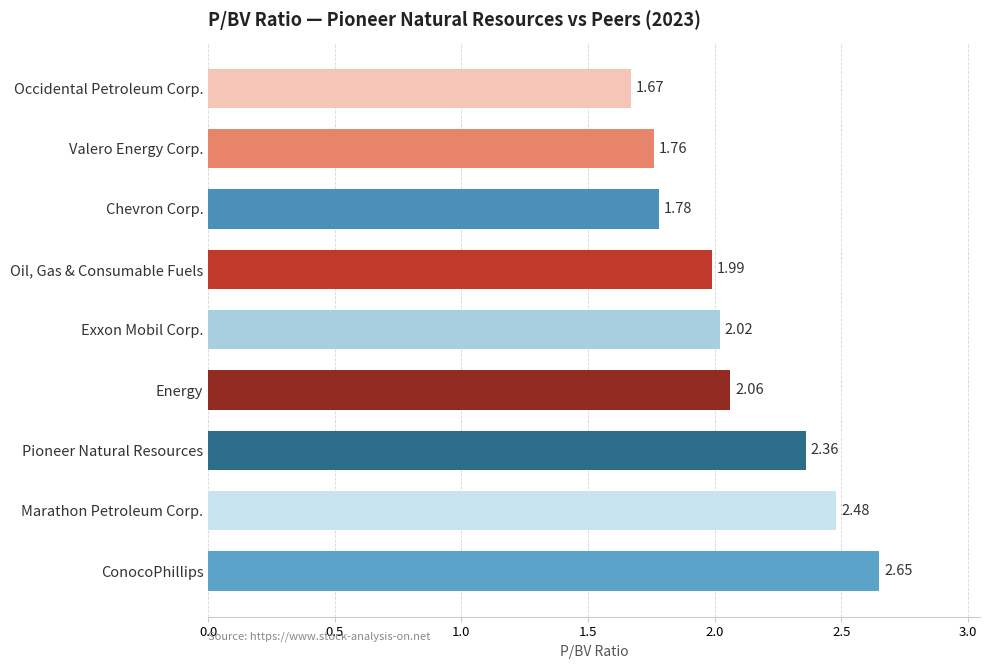

What is the difference between the maximum and minimum values?

1.0